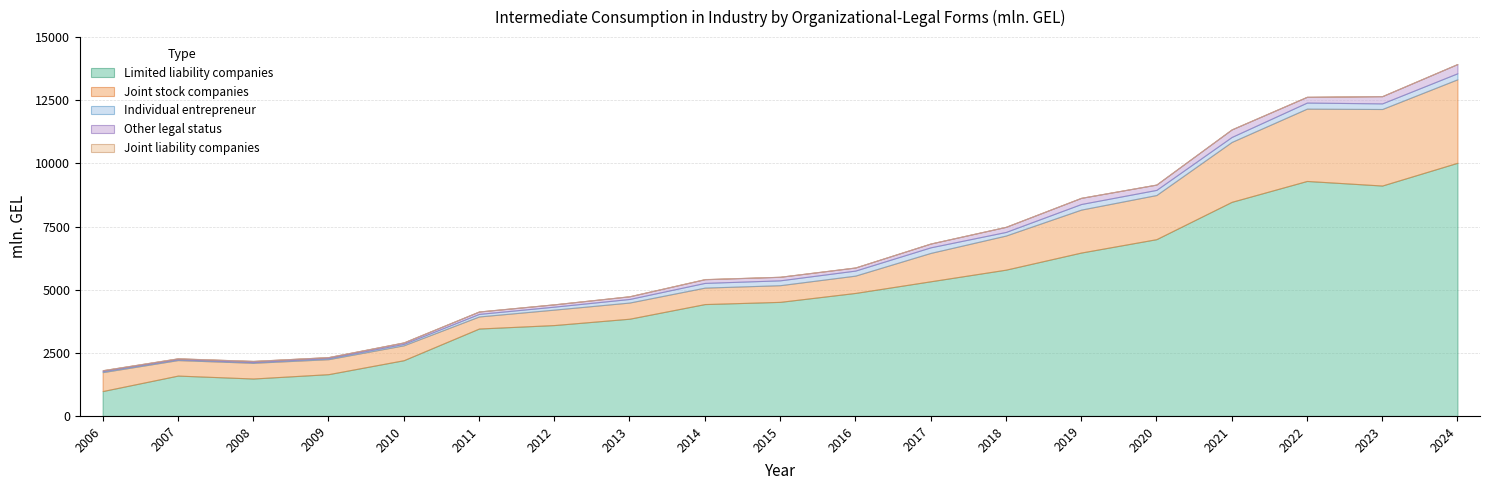

Between 2017 and 2019, which series saw the biggest shift?

Limited liability companies